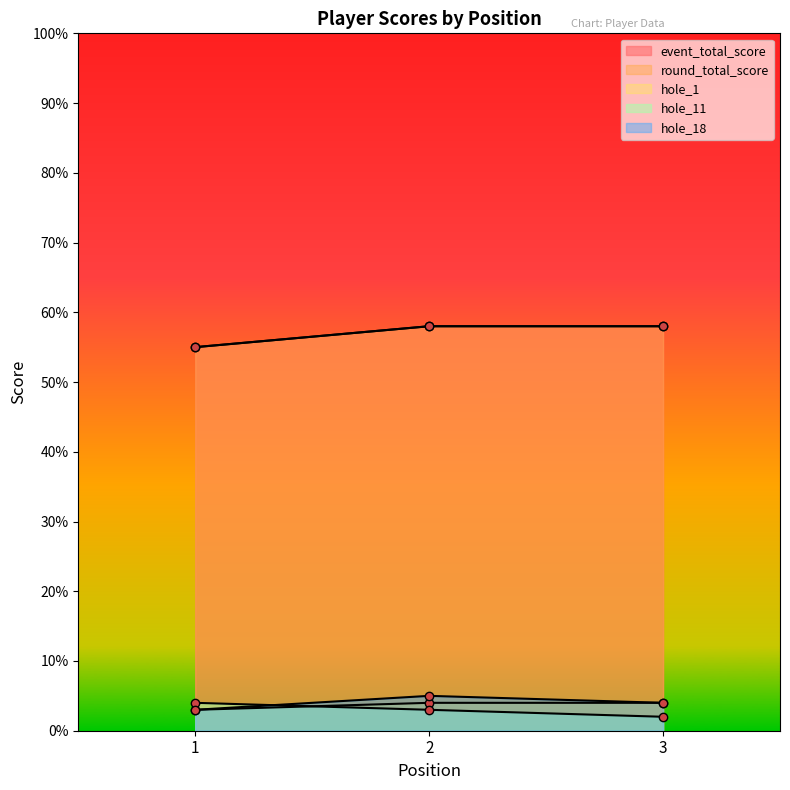

What is the difference between the second highest and minimum values in the hole_11 series?

1